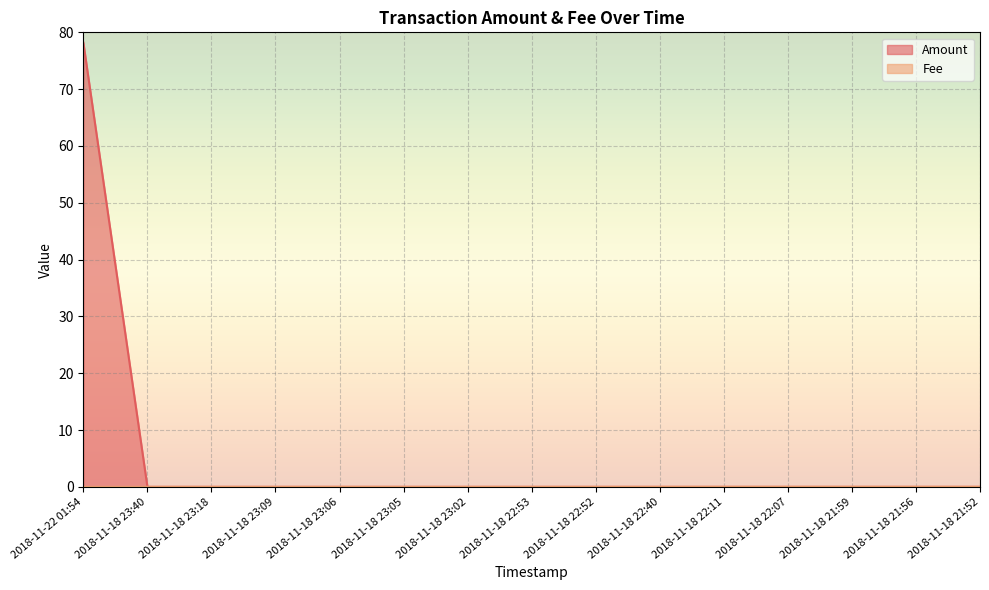

True or false: Amount and Fee intersect in this chart.

False